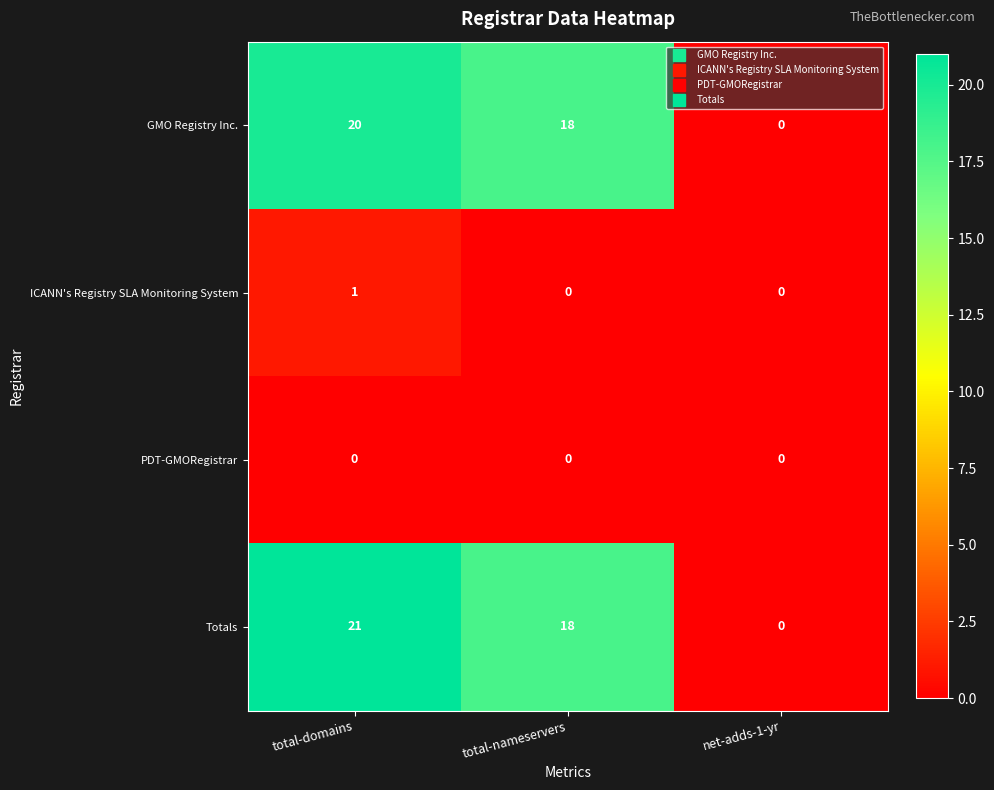

Which series has the largest range (max minus min)?

Totals